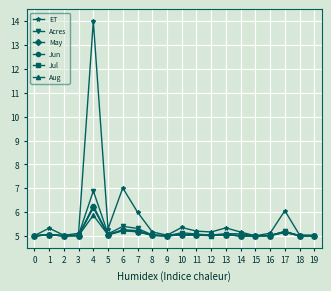

At which label does ET reach its peak?

4